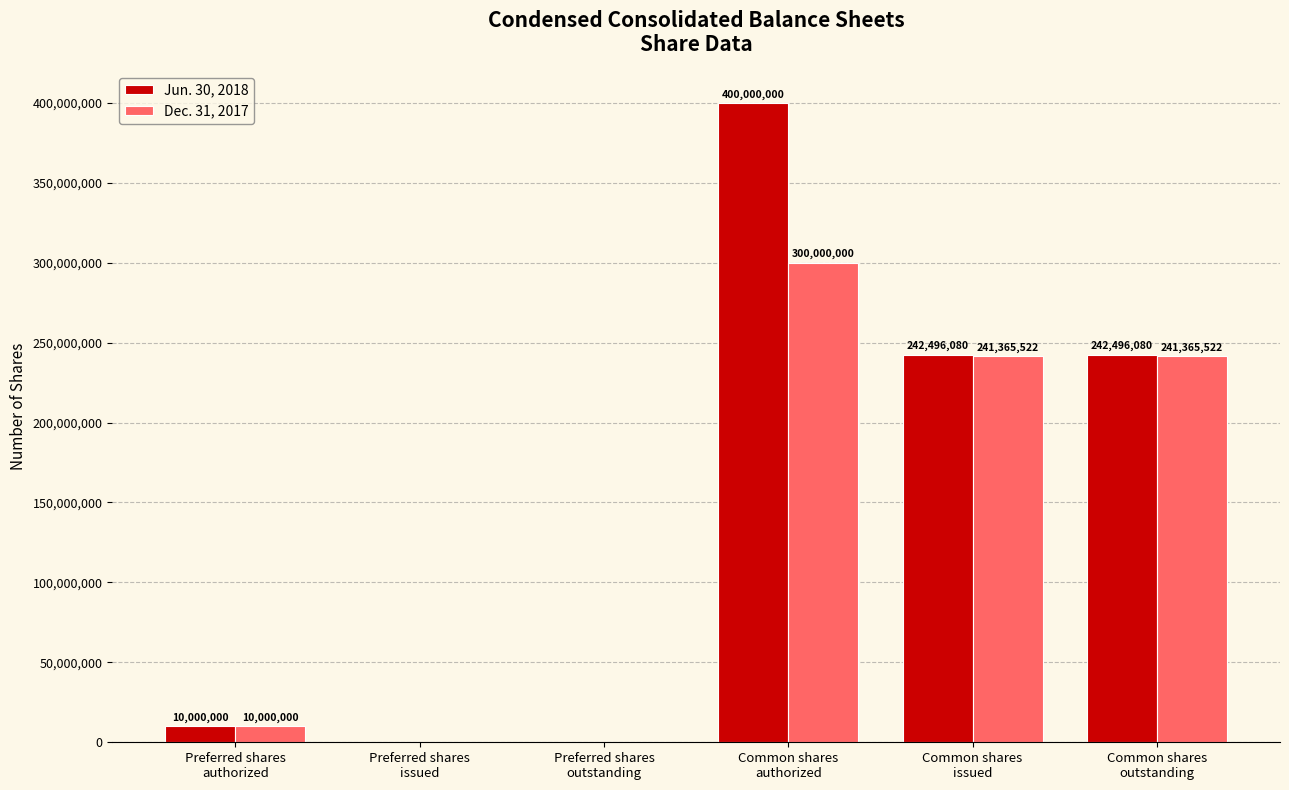

What is the maximum value shown in the chart?

400000000